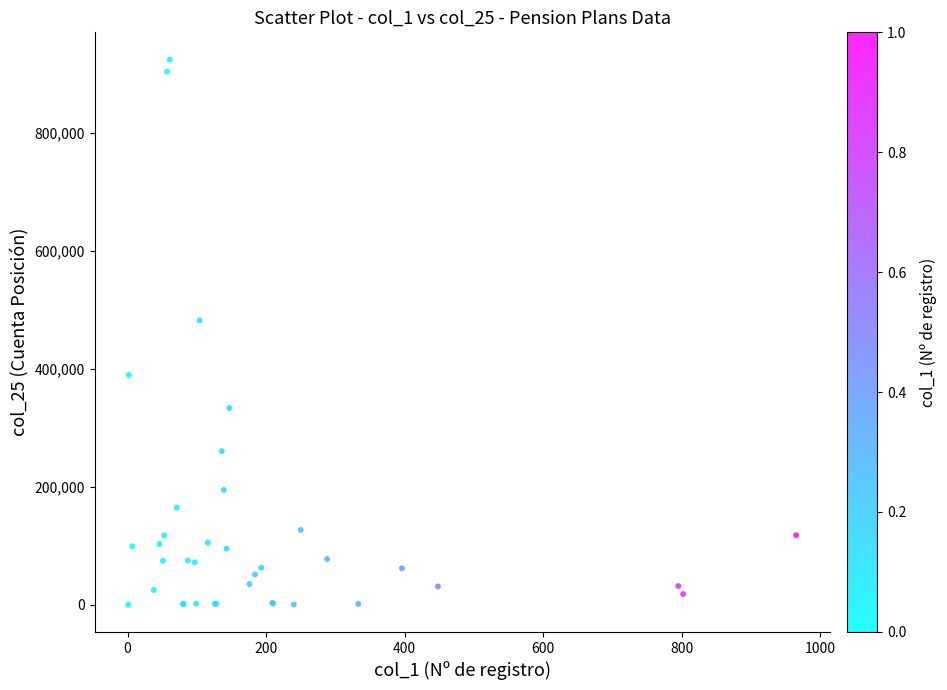

What Y value in the scatter plot is closest to 461949?

481770